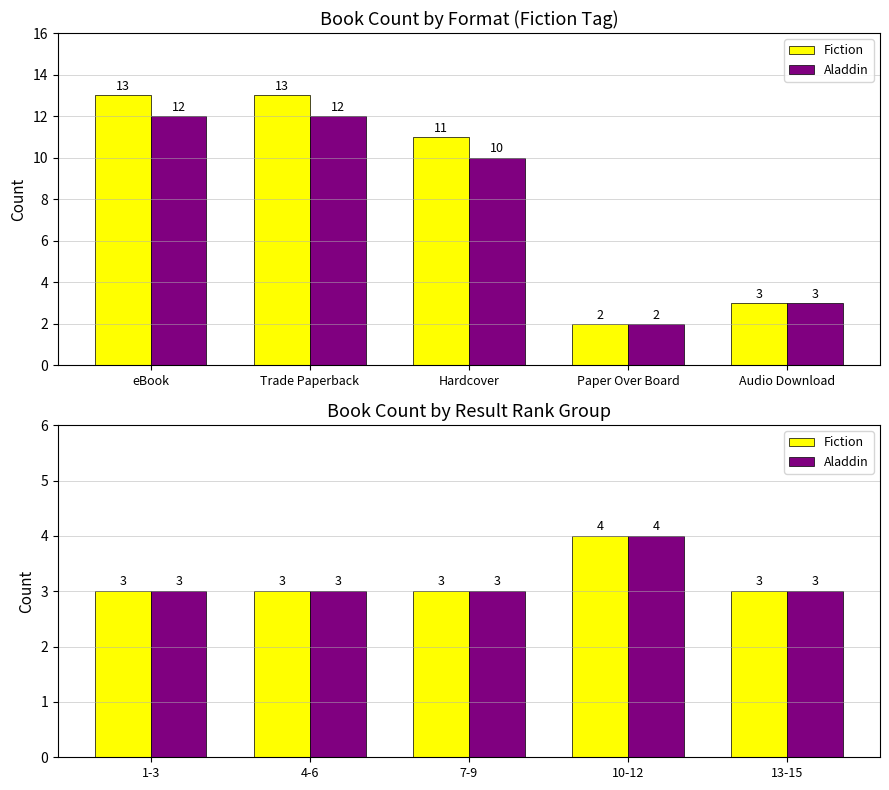

What is the difference between the maximum and minimum values in the Fiction series?

1